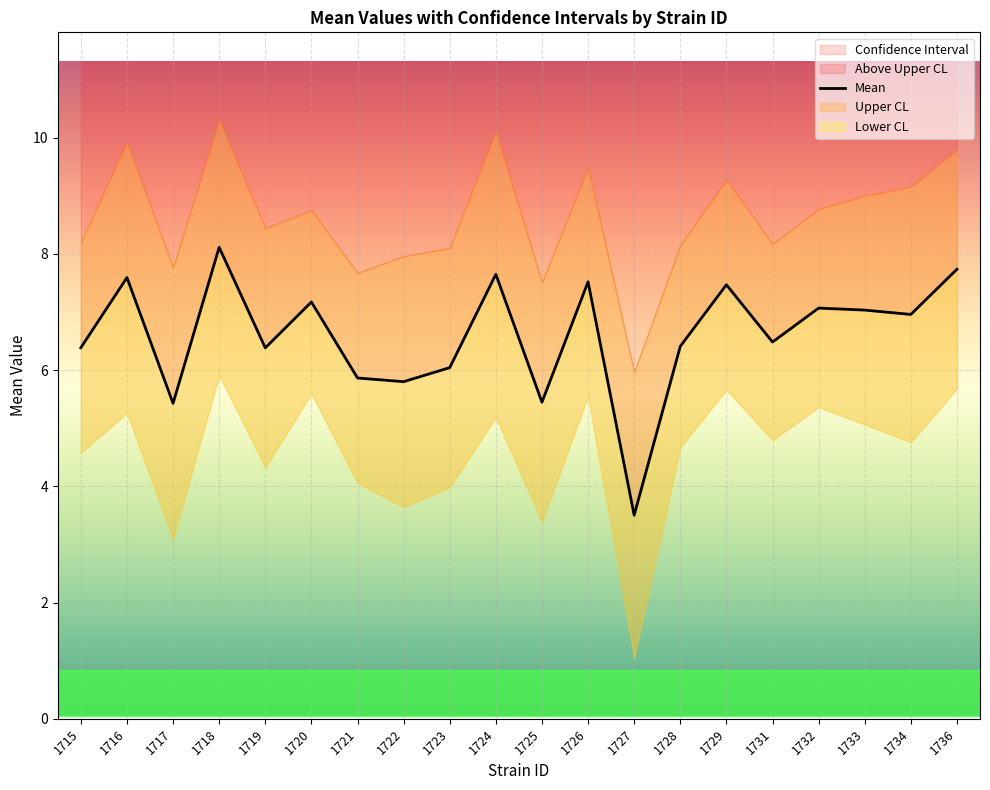

Reading right to left, list all the values displayed in this chart.

1736=7.7	1734=7.0	1733=7.0	1732=7.1	1731=6.5	1729=7.5	1728=6.4	1727=3.5	1726=7.5	1725=5.4	1724=7.6	1723=6.0	1722=5.8	1721=5.9	1720=7.2	1719=6.4	1718=8.1	1717=5.4	1716=7.6	1715=6.4